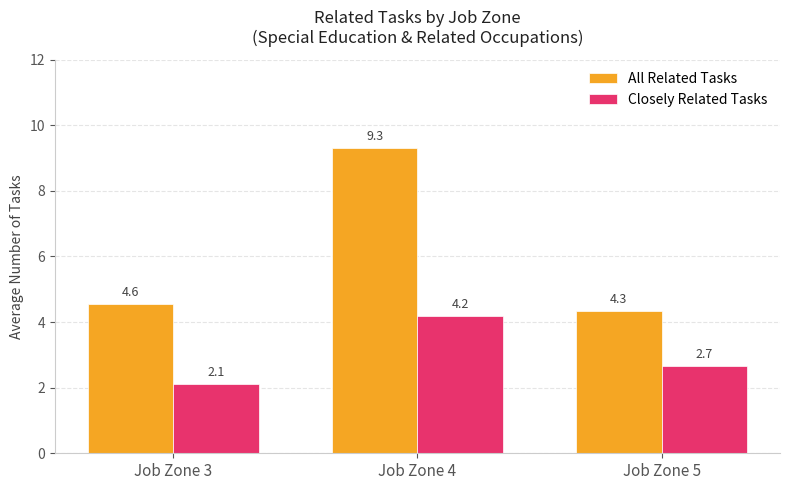

Reading left to right, extract all data points from this chart.

All Related Tasks: Job Zone 3=4.6	Job Zone 4=9.3	Job Zone 5=4.3
Closely Related Tasks: Job Zone 3=2.1	Job Zone 4=4.2	Job Zone 5=2.7